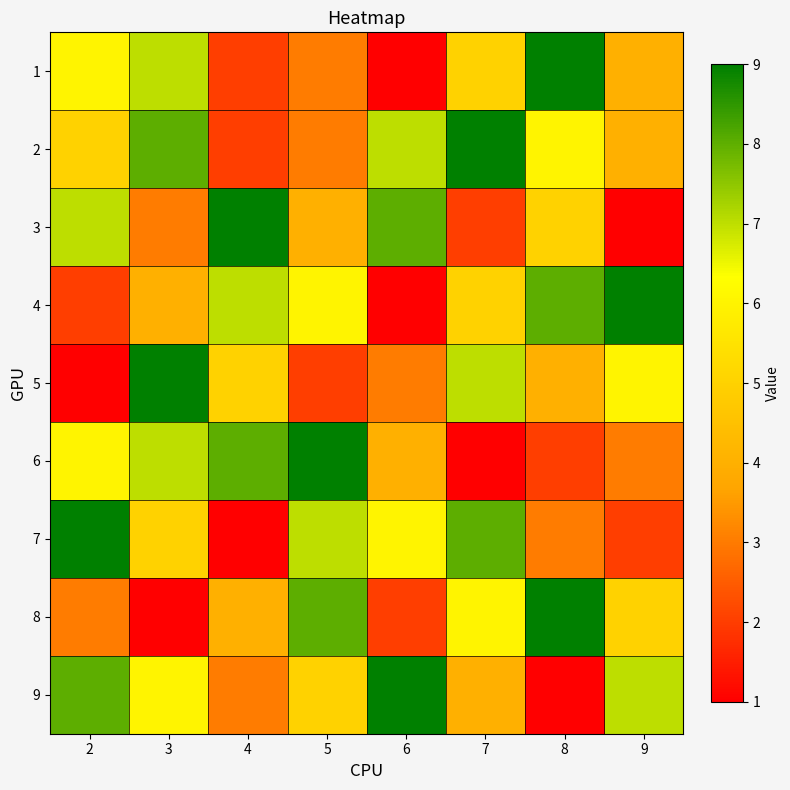

List the series in order of their peak value, lowest first.

1, 2, 3, 4, 5, 6, 7, 8, 9